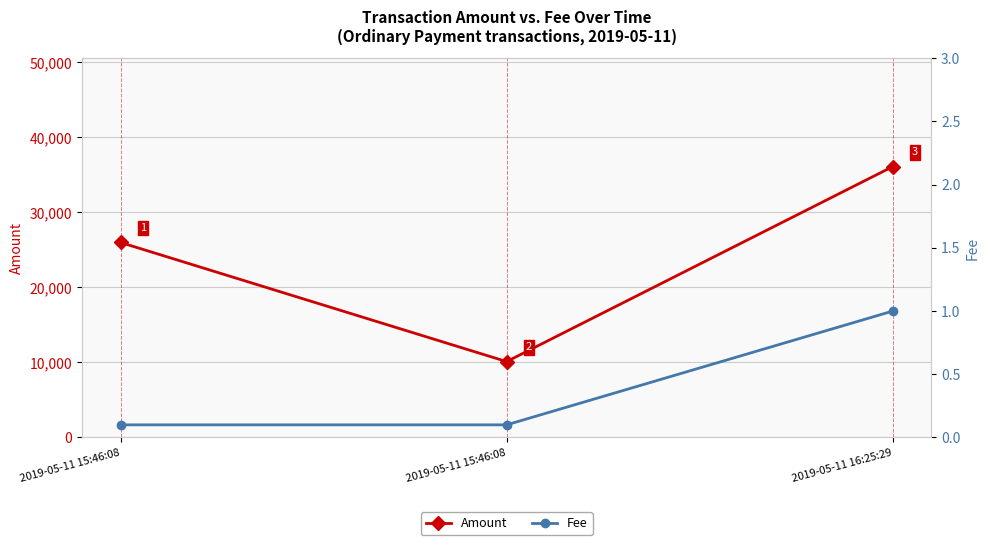

What is the maximum value shown in the chart?

36118.0